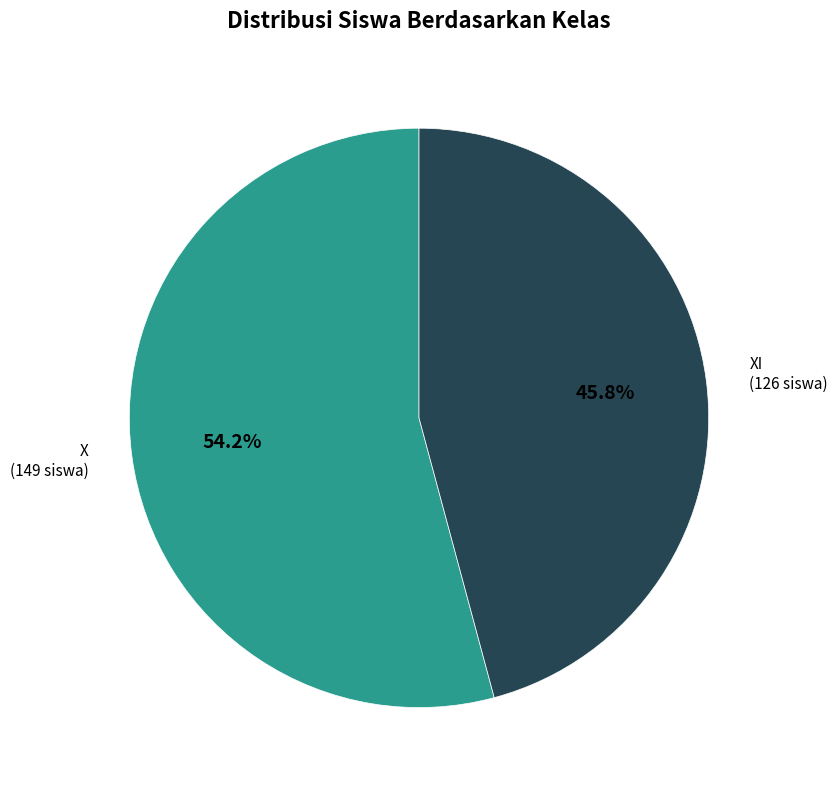

How many slices are in this pie chart?

2